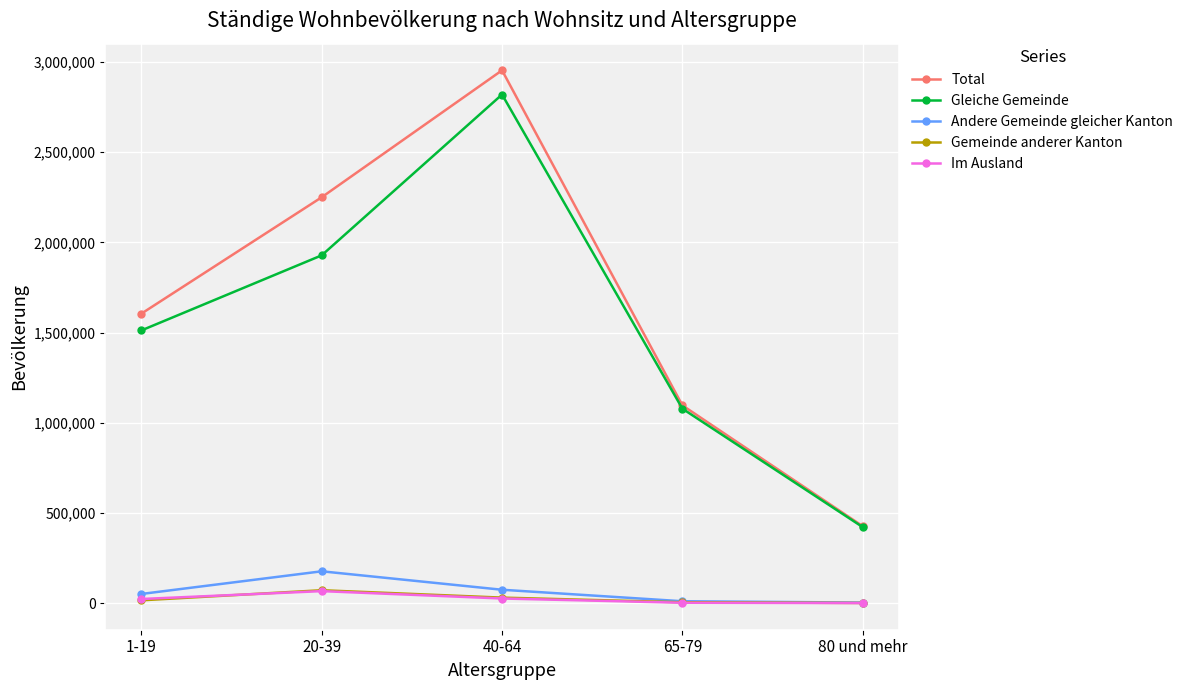

Which category has the highest value across all series?

40-64